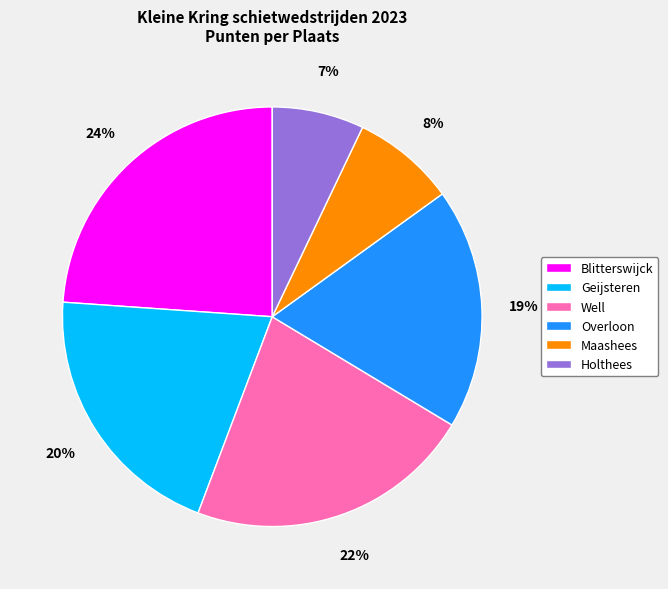

Is there any slice that represents more than half of the pie?

No